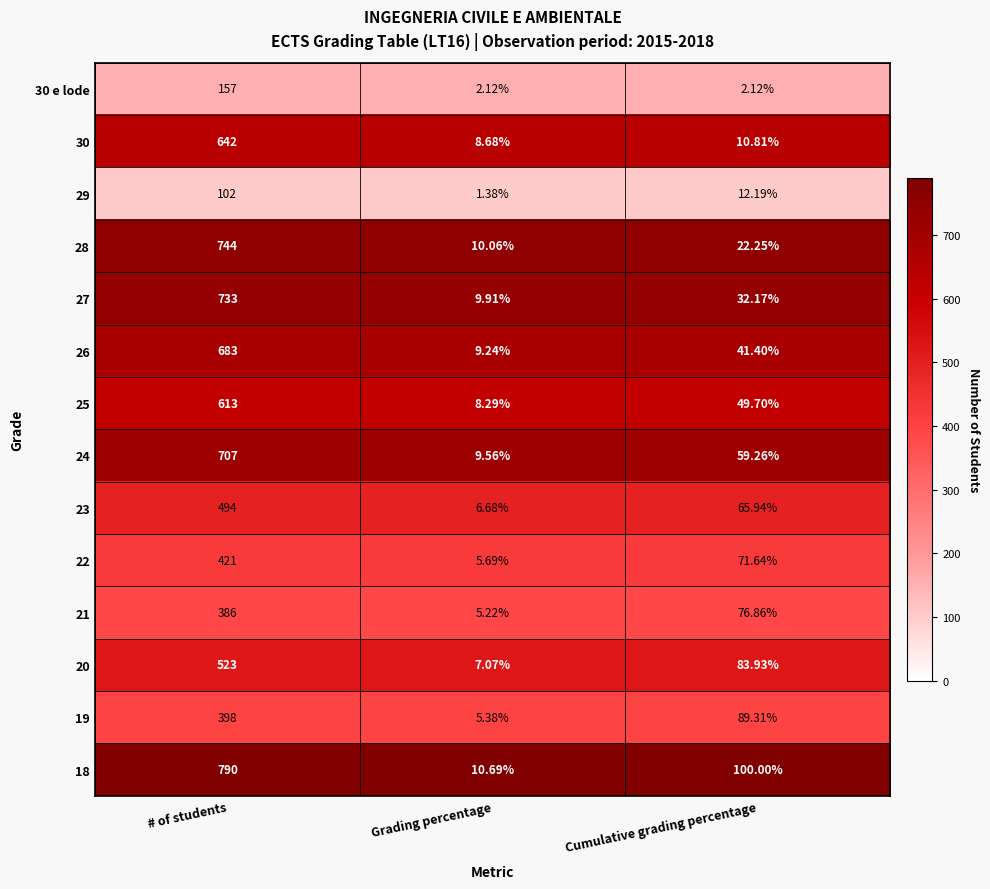

Which series has the largest total across all categories?

18